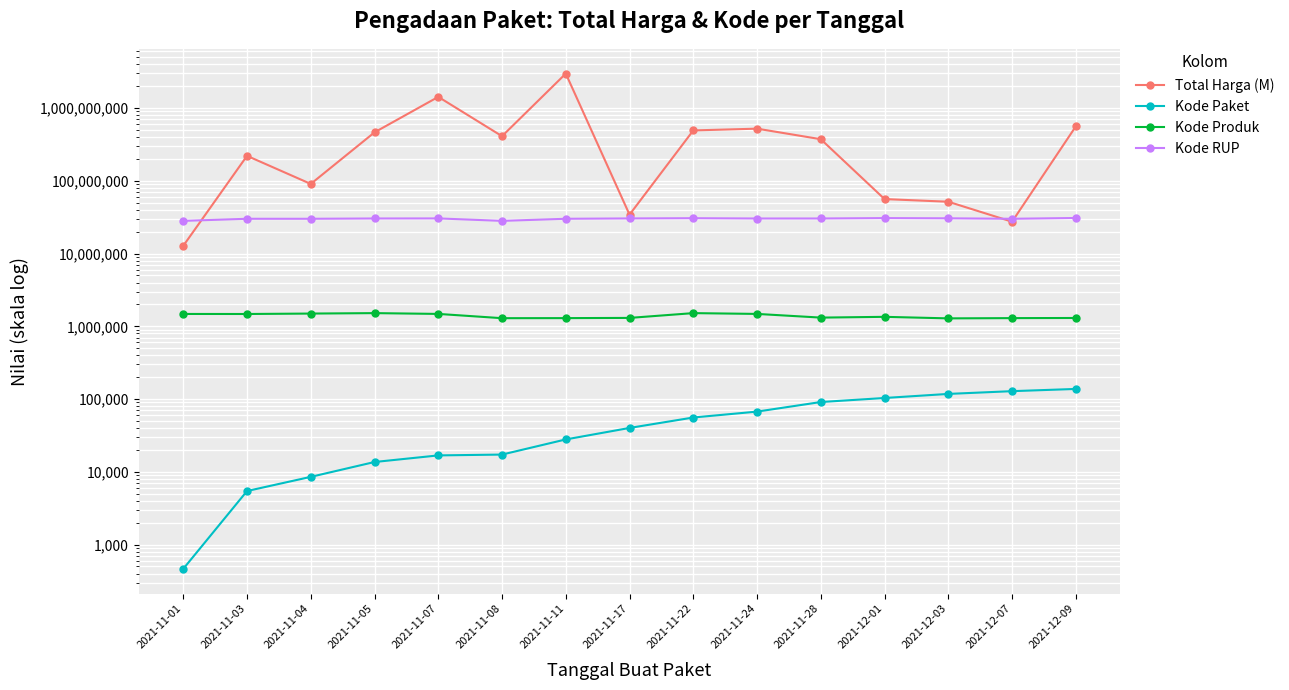

At which category is the sum across all series the highest?

2021-11-11